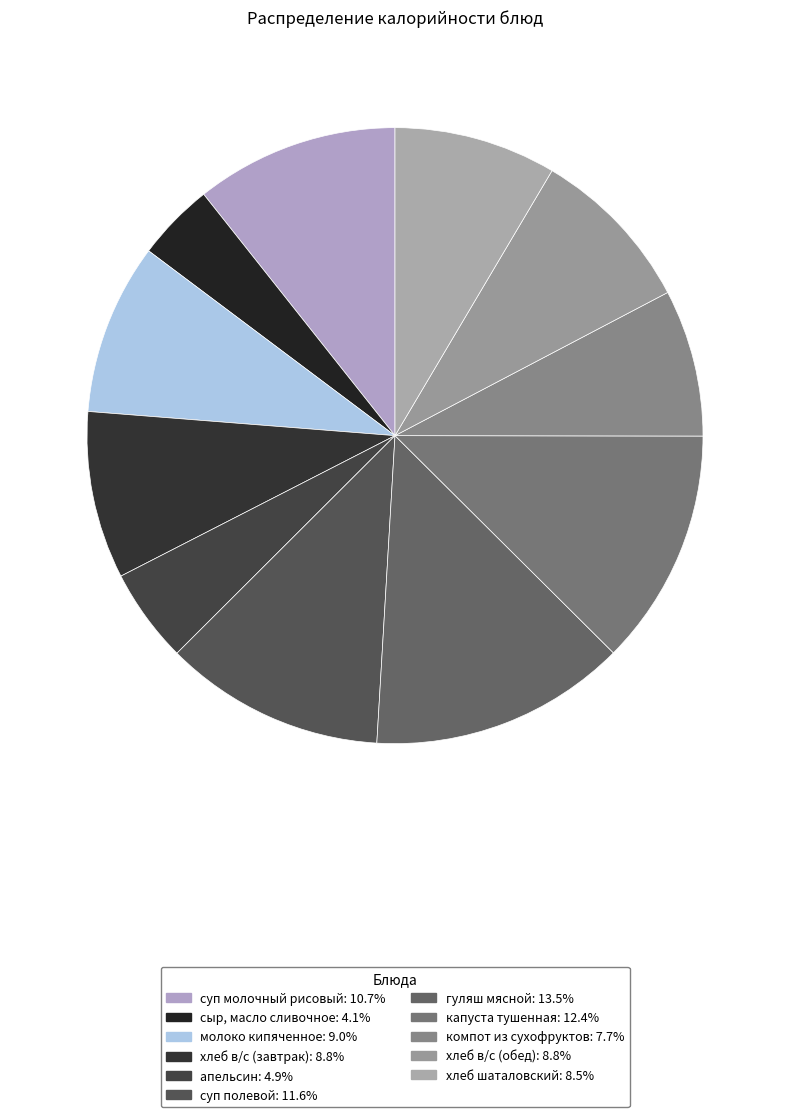

What is the change in value from гуляш мясной to хлеб шаталовский?

-66.3